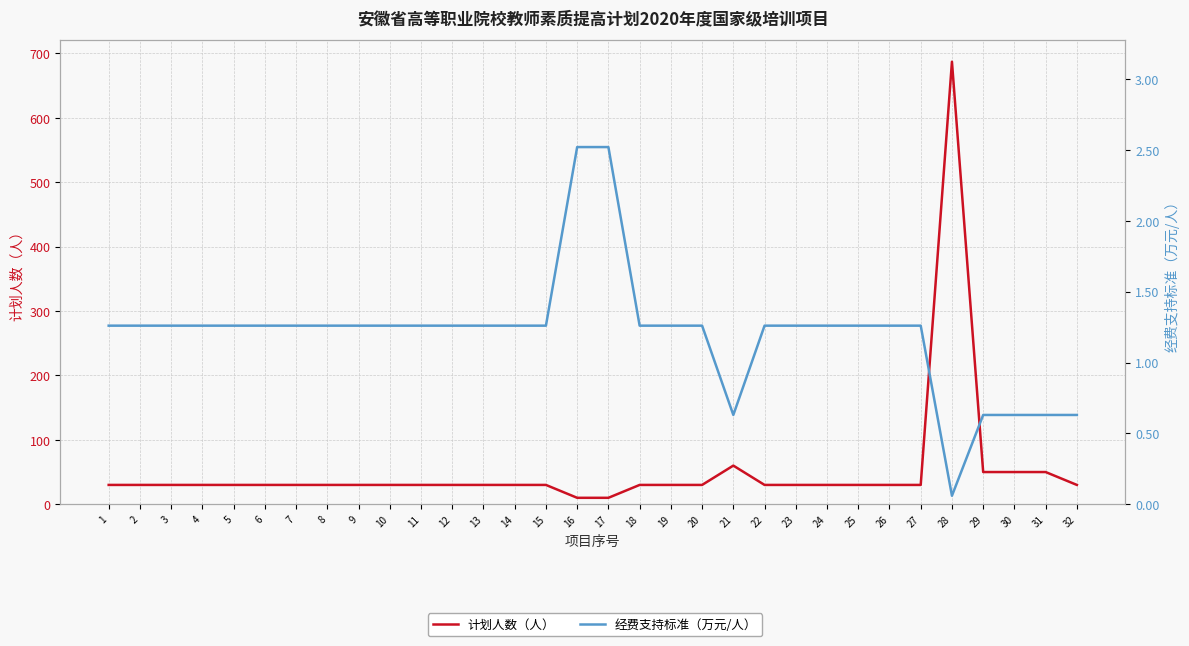

Is this an area chart (filled region under the line)?

No